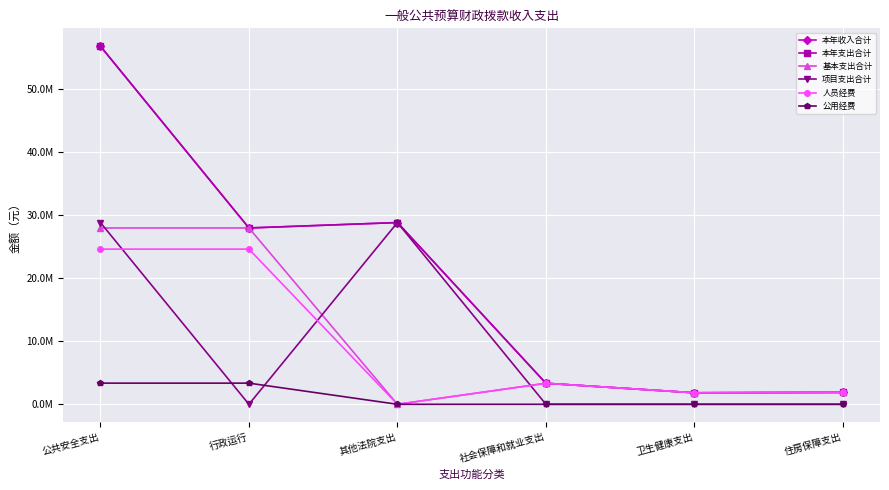

Which series has the largest total across all categories?

本年收入合计